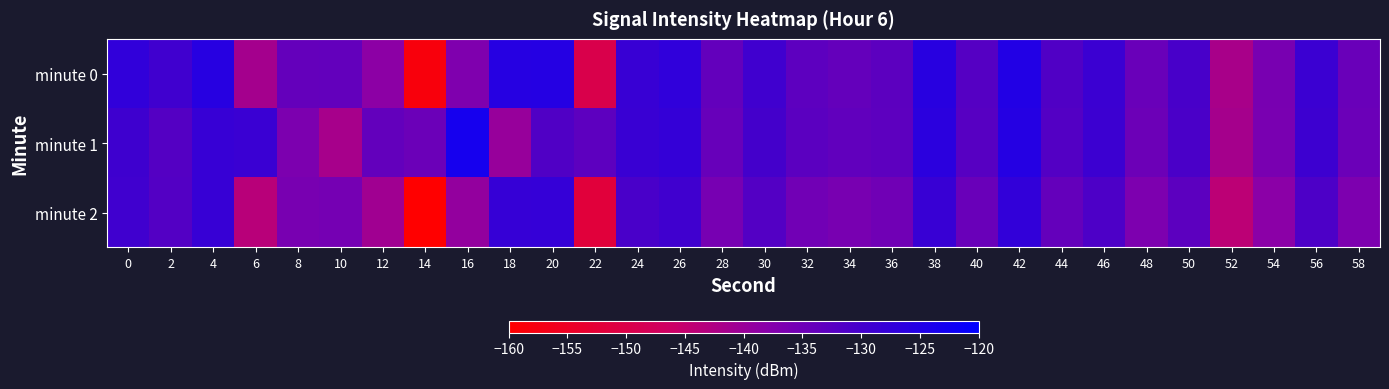

Reading left to right, what are all the values shown in this chart?

minute 0: 0=-127.2	2=-129.4	4=-125.9	6=-141.4	8=-133.9	10=-133.6	12=-138.6	14=-158.1	16=-136.9	18=-125.8	20=-125.6	22=-149.6	24=-128.4	26=-127.2	28=-133.7	30=-129.4	32=-133.1	34=-133.9	36=-133.0	38=-126.1	40=-132.2	42=-125.1	44=-131.5	46=-128.9	48=-134.5	50=-130.5	52=-141.8	54=-136.1	56=-128.9	58=-134.4
minute 1: 0=-129.2	2=-131.9	4=-128.2	6=-128.7	8=-136.7	10=-141.7	12=-133.6	14=-134.6	16=-123.4	18=-139.7	20=-131.5	22=-133.0	24=-128.5	26=-127.8	28=-134.2	30=-130.1	32=-132.8	34=-133.5	36=-133.1	38=-126.5	40=-132.3	42=-125.6	44=-131.8	46=-129.0	48=-134.8	50=-130.9	52=-141.5	54=-136.3	56=-129.1	58=-134.6
minute 2: 0=-129.5	2=-131.7	4=-128.2	6=-143.7	8=-136.2	10=-135.9	12=-140.9	14=-160.4	16=-139.2	18=-128.1	20=-127.9	22=-151.9	24=-130.7	26=-129.5	28=-136.0	30=-131.7	32=-135.4	34=-136.2	36=-135.3	38=-128.4	40=-134.5	42=-127.4	44=-133.8	46=-131.2	48=-136.8	50=-132.8	52=-144.1	54=-138.4	56=-131.2	58=-136.7